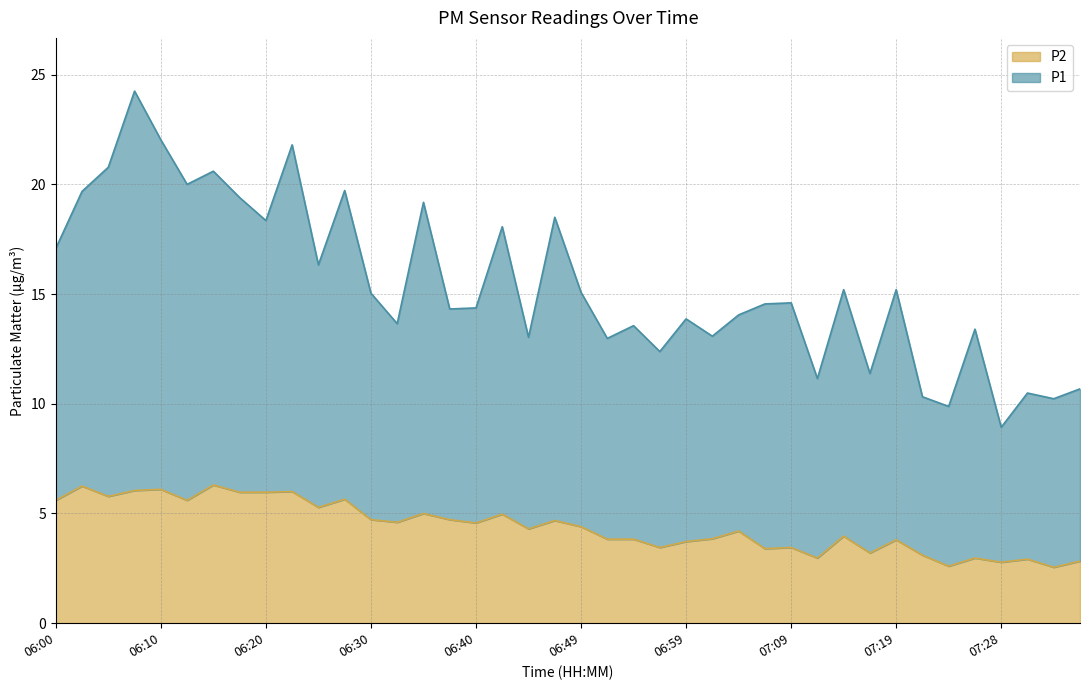

What is the label of the 23rd point from the left?

06:54